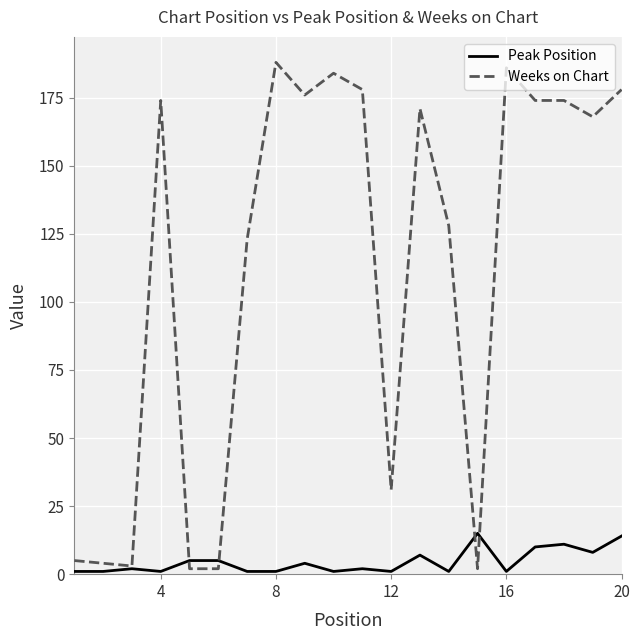

What is the highest value of the Peak Position series?

15